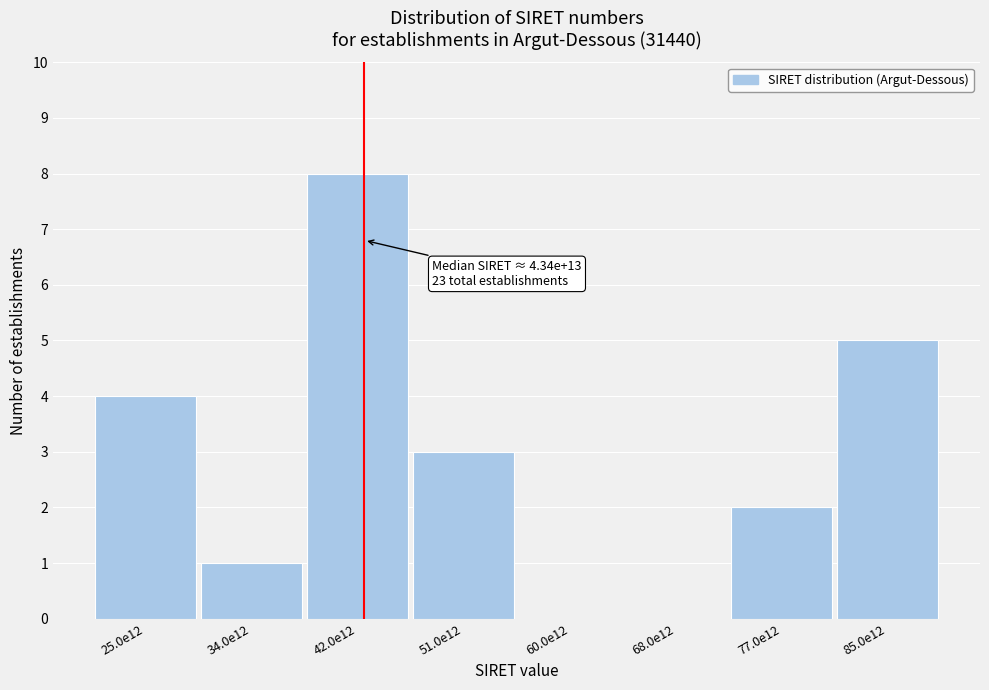

Reading left to right, extract all data points from this chart.

25.0e12=4	34.0e12=1	42.0e12=8	51.0e12=3	60.0e12=0	68.0e12=0	77.0e12=2	85.0e12=5